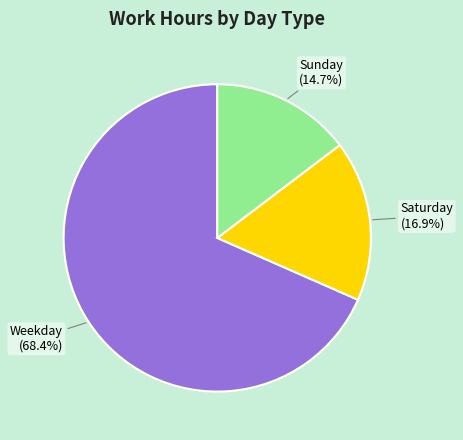

Which slice is the smallest?

Sunday